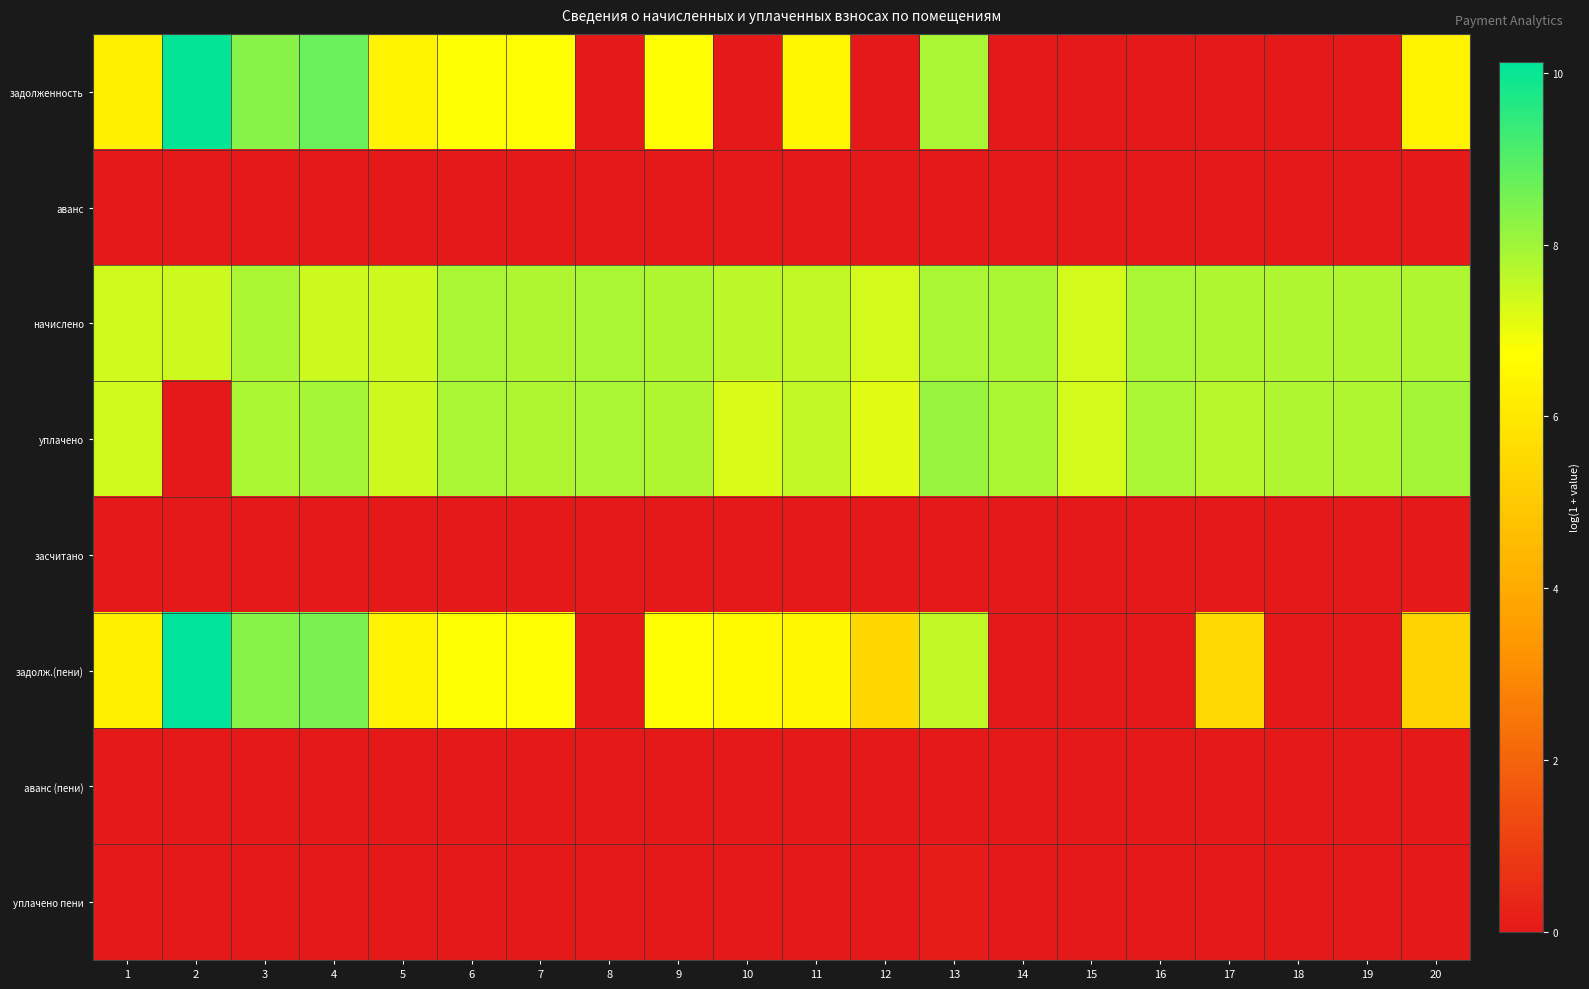

Rank the series by their maximum value, from highest to lowest.

задолж.(пени), задолженность, уплачено, начислено, уплачено пени, аванс, засчитано, аванс (пени)